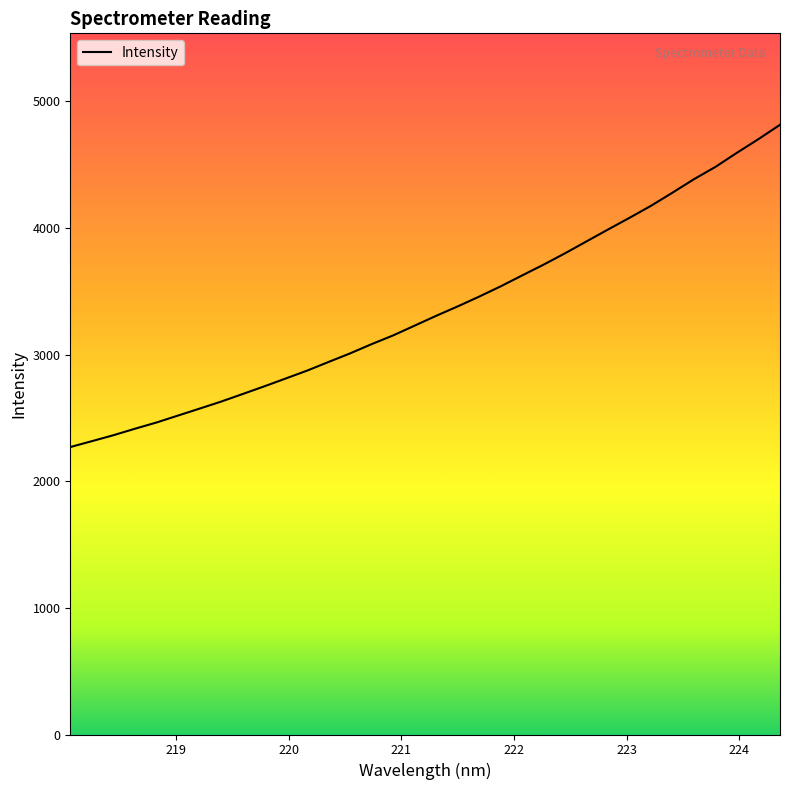

What is the smallest value displayed?

2269.5